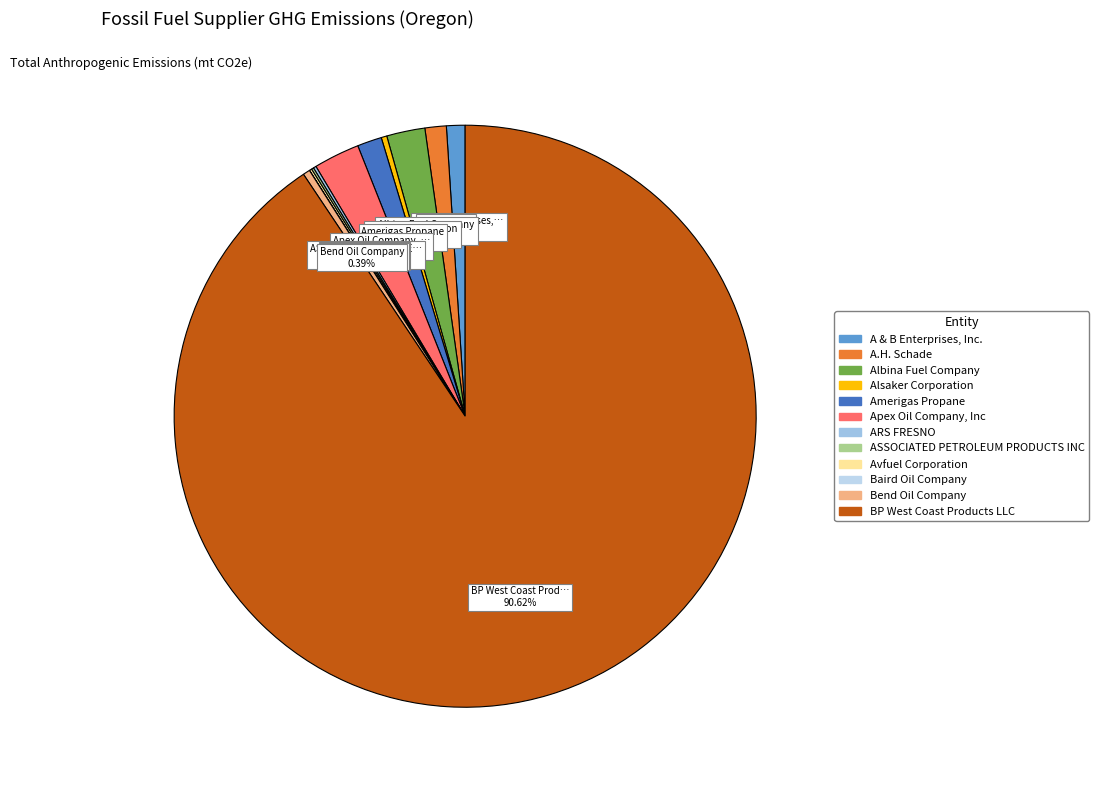

To the nearest percent, what is the combined percentage of A.H. Schade and Avfuel Corporation?

1%